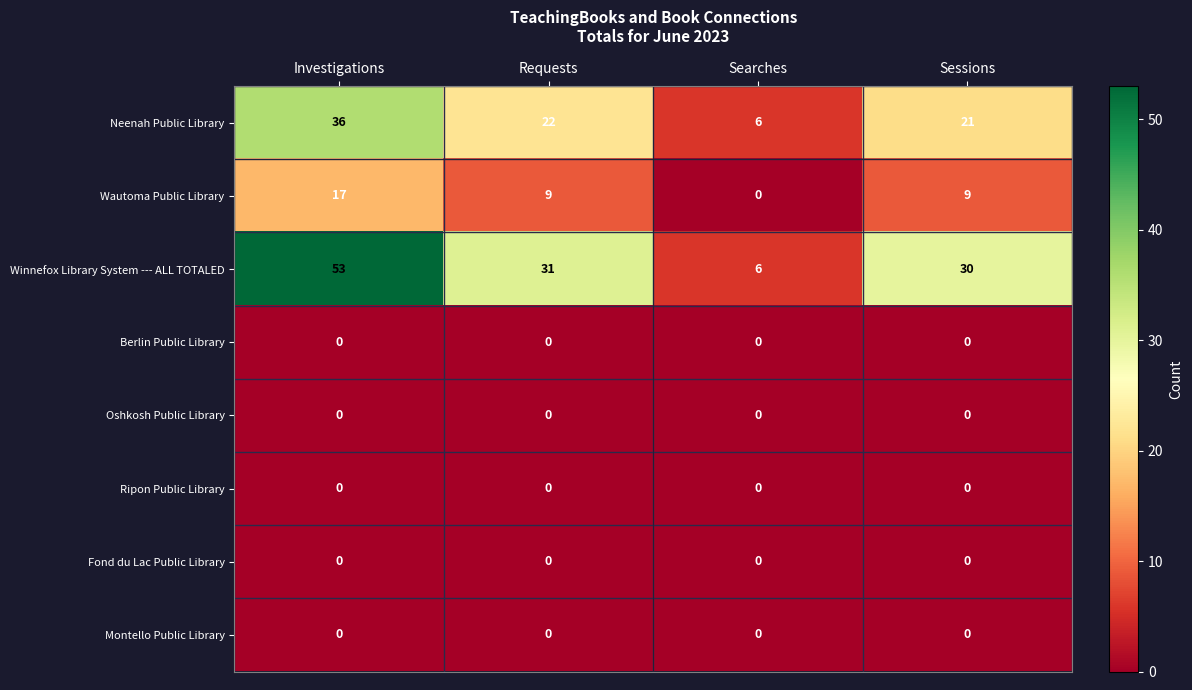

What is the difference between the maximum and minimum values in the Neenah Public Library series?

30